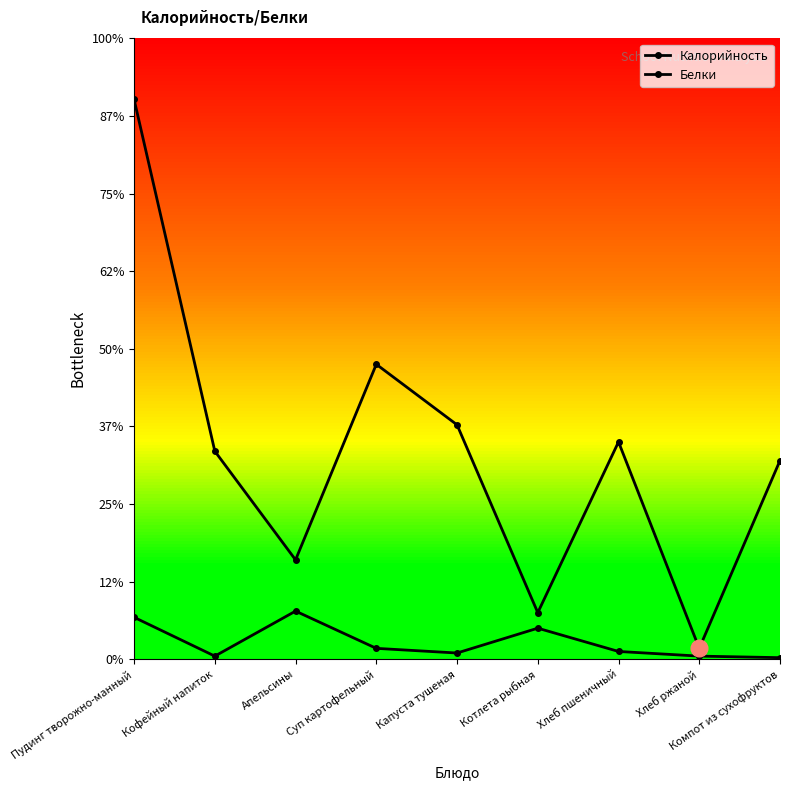

Is this an area chart (filled region under the line)?

No